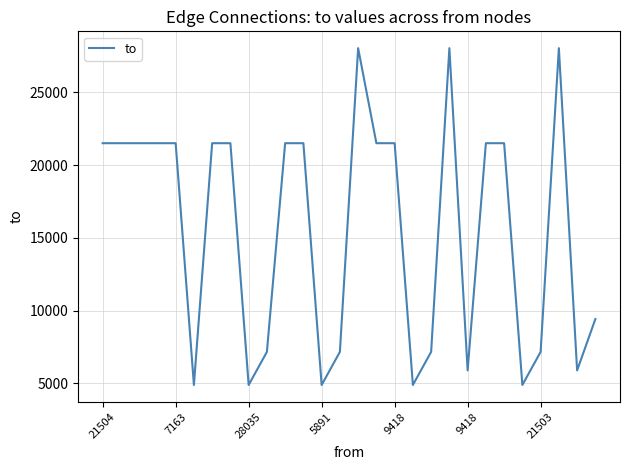

What is the maximum value shown in the chart?

28035